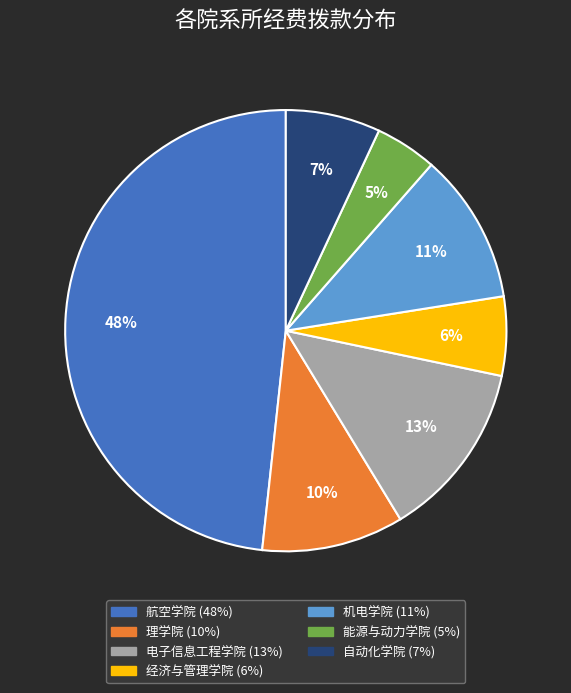

Which has a higher value, 理学院 or 能源与动力学院?

理学院